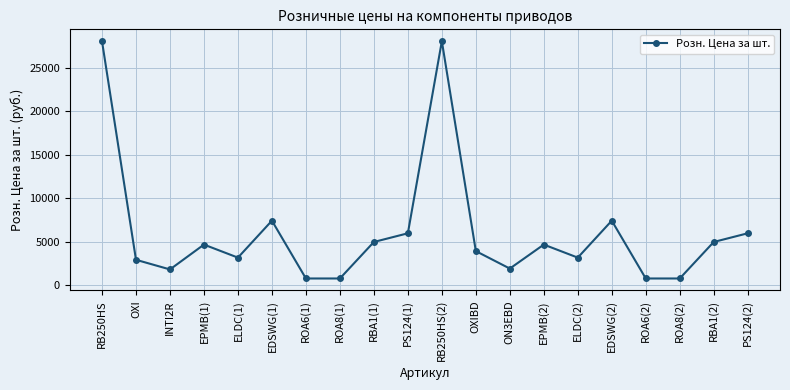

Between OXI and EDSWG(1), which is larger?

EDSWG(1)